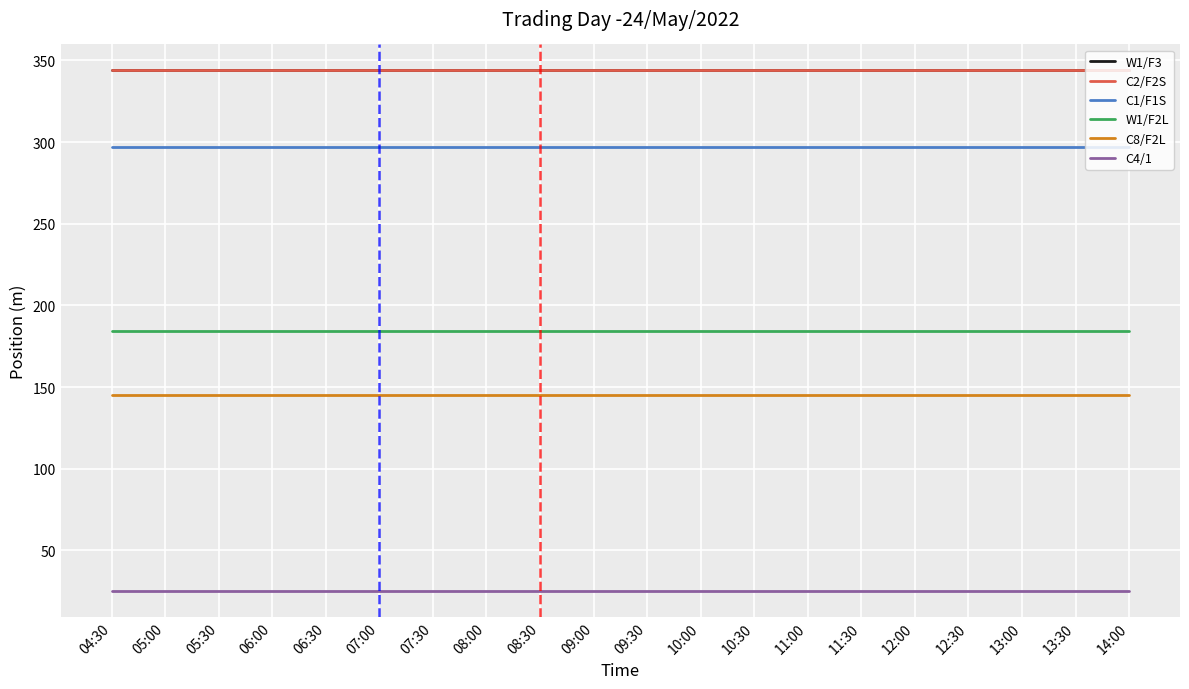

What is the label of the 9th point from the left?

08:30